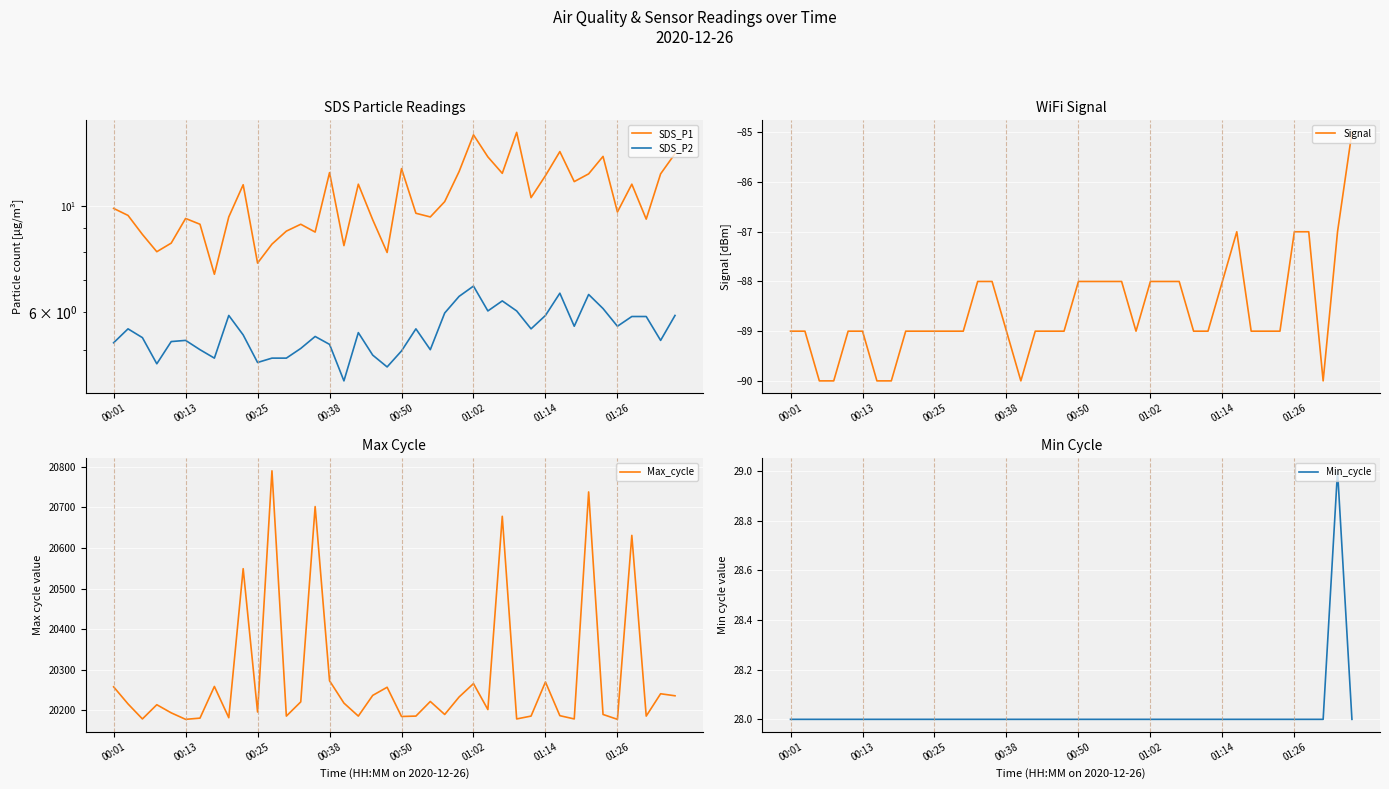

True or false: Max_cycle has a value of 20678.0 at 27.

True